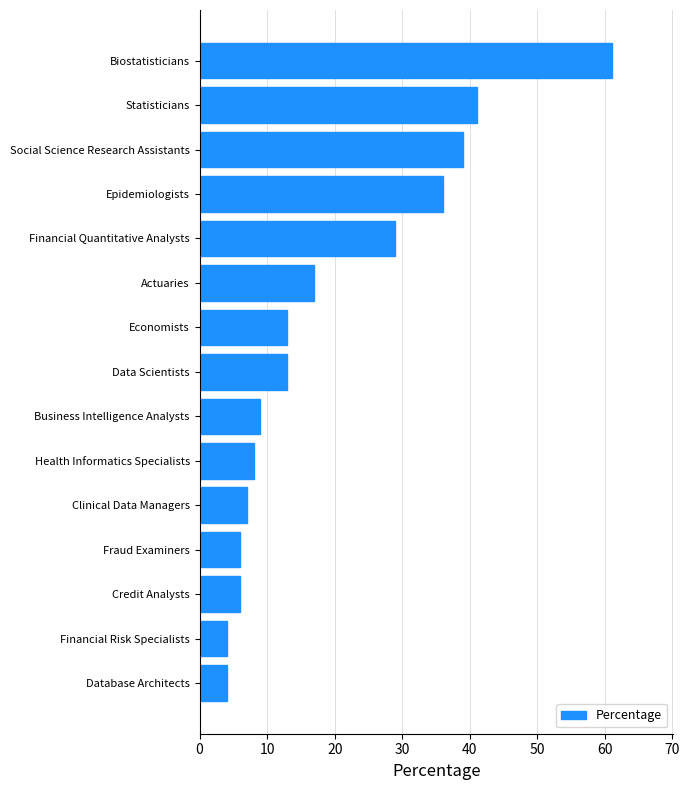

Reading top to bottom, transcribe all the data shown in this chart.

61	41	39	36	29	17	13	13	9	8	7	6	6	4	4